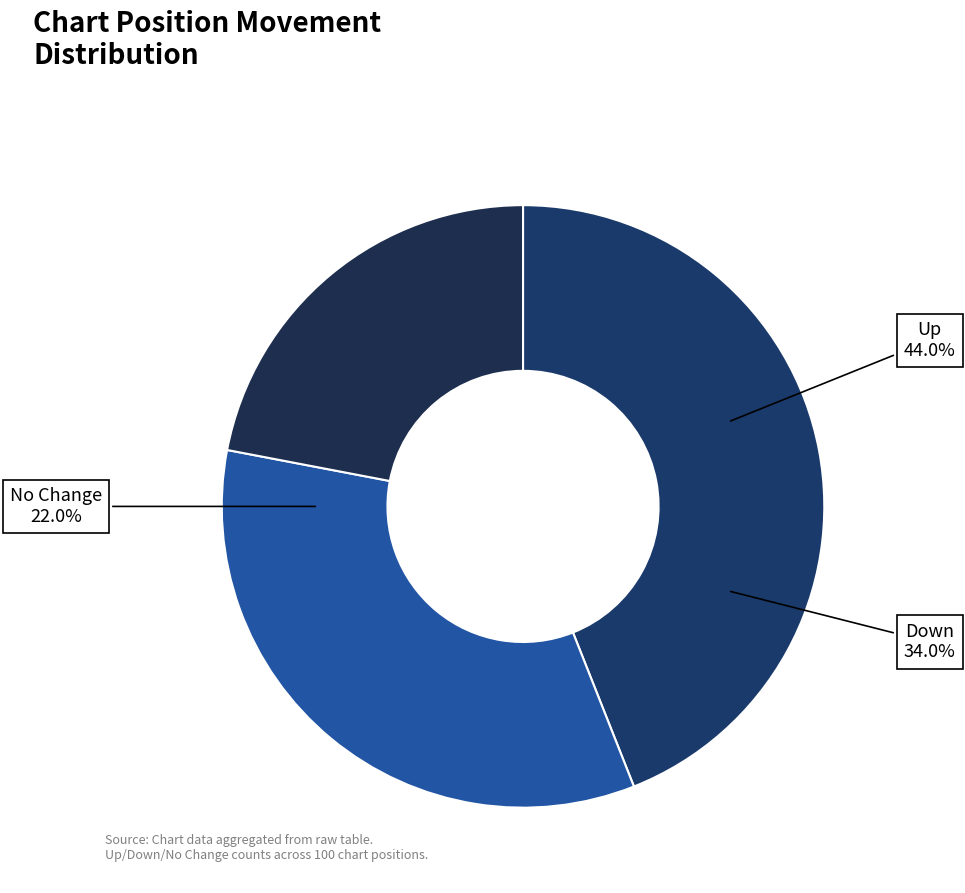

What percentage is the up slice, to the nearest percent?

44%